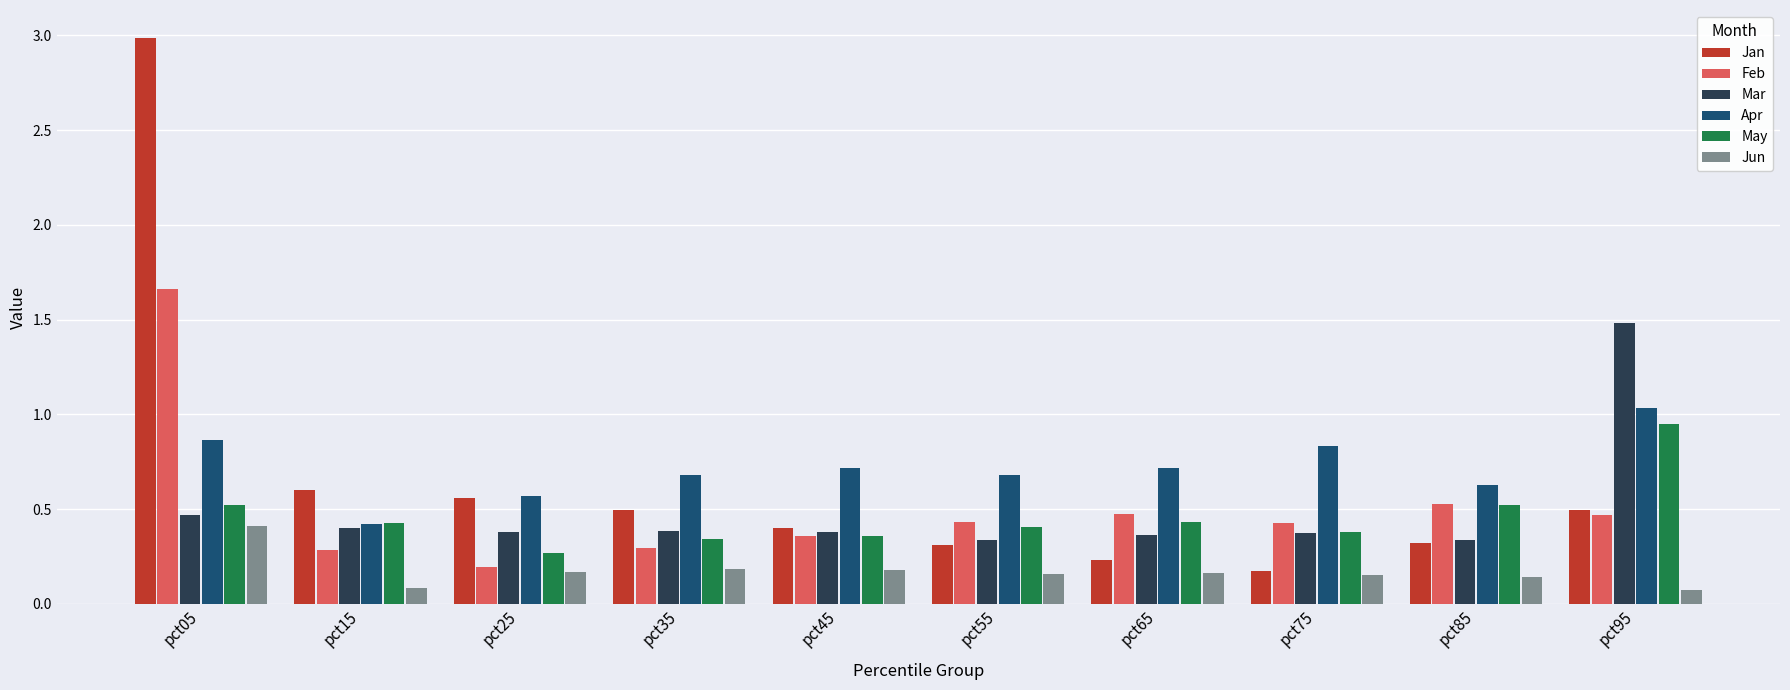

How many groups of bars are there?

10